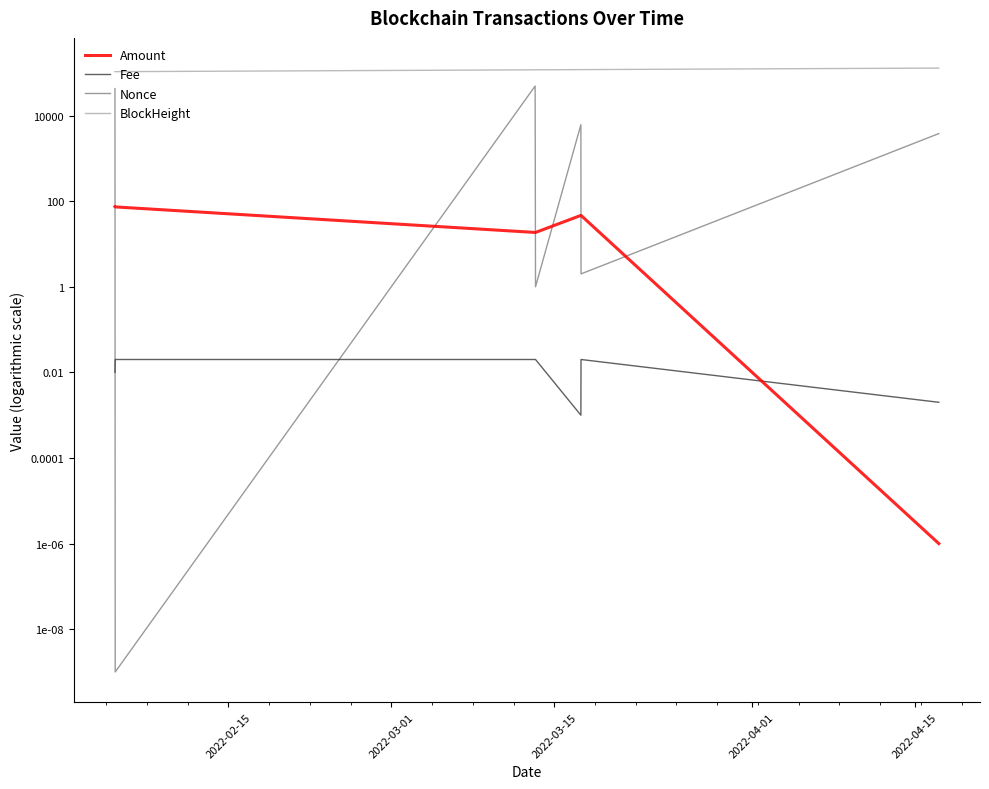

How many lines are shown in the chart?

4